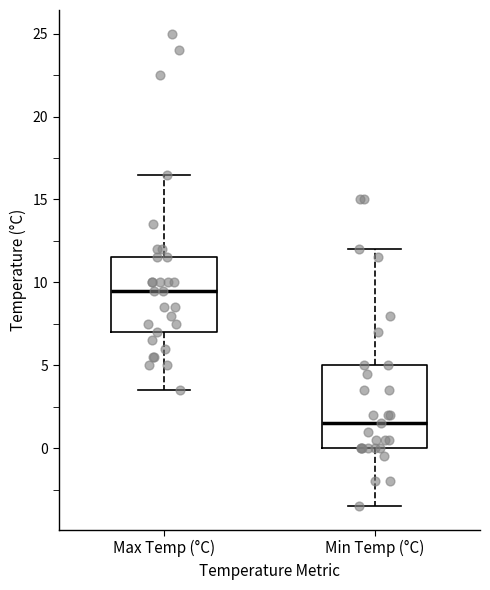

Comparing the boxes themselves (not the whiskers), which one is the tallest?

Min Temp (°C)